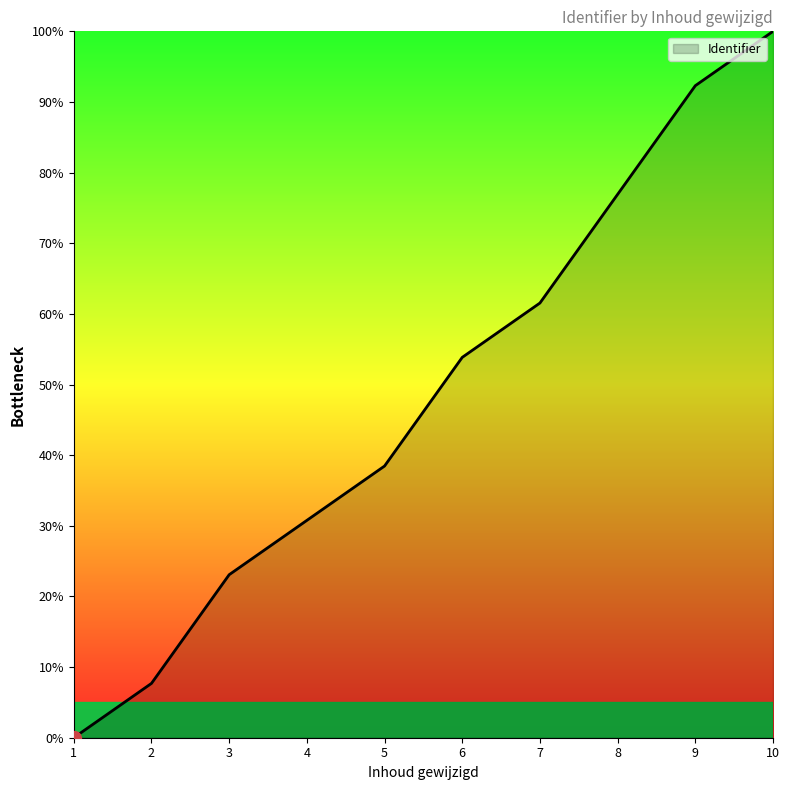

List the labels in order of value, largest first.

10, 9, 8, 7, 6, 5, 4, 3, 2, 1